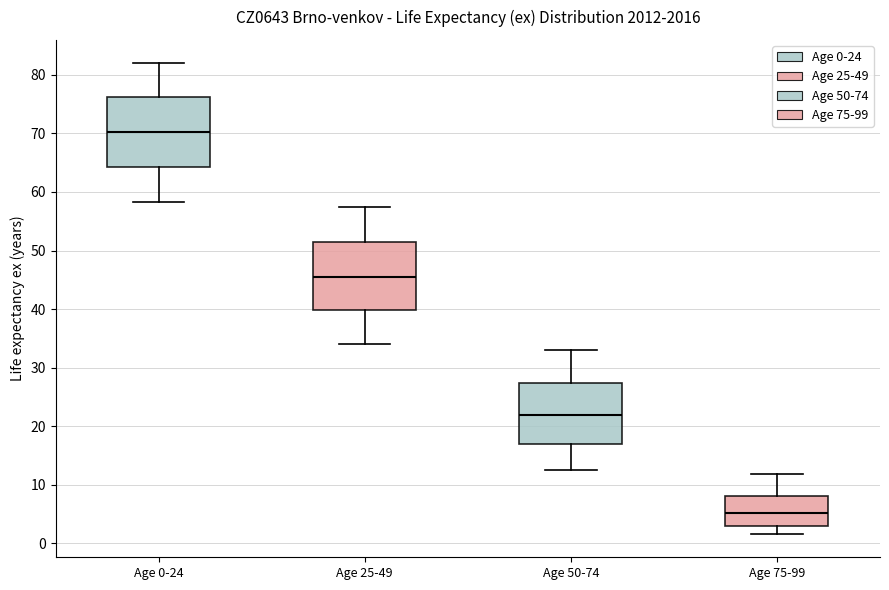

Reading left to right, read every box against the y-axis: the position of its median line, the range the box covers, and the ends of its whiskers. The values are not printed on the chart, so give them approximately, as read against the axis.

Age 0-24: median 70, box 64 to 76, whiskers 58 to 82
Age 25-49: median 46, box 40 to 51, whiskers 34 to 57
Age 50-74: median 22, box 17 to 27, whiskers 13 to 33
Age 75-99: median 5, box 3 to 8, whiskers 2 to 12